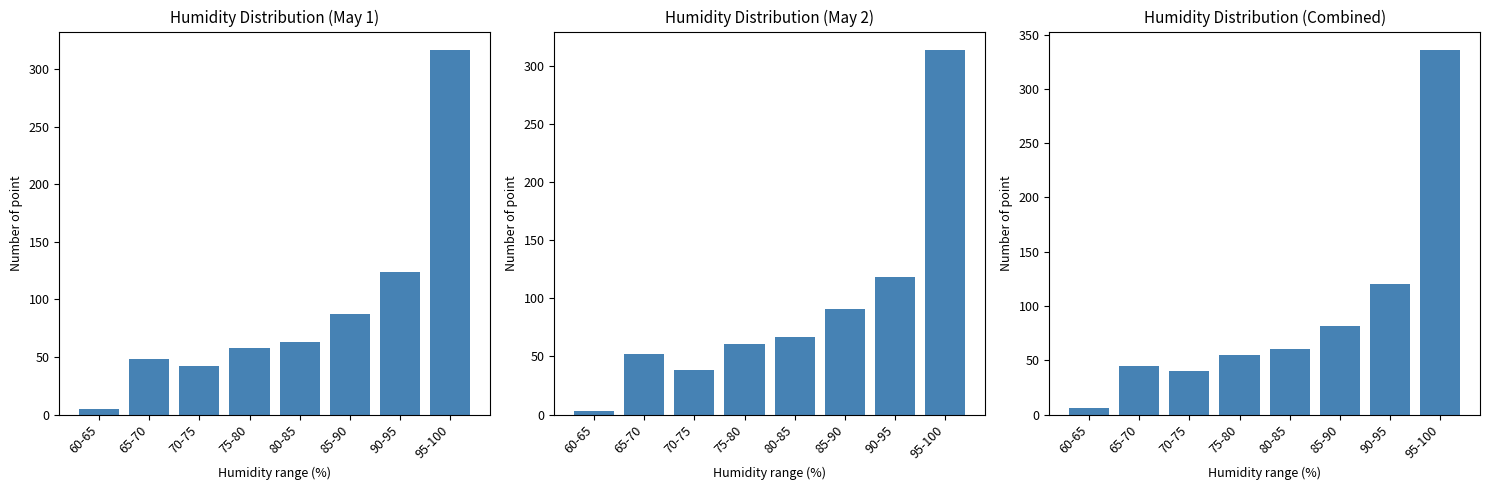

What is the approximate value of humid count (panel 1) at 80-85?

63